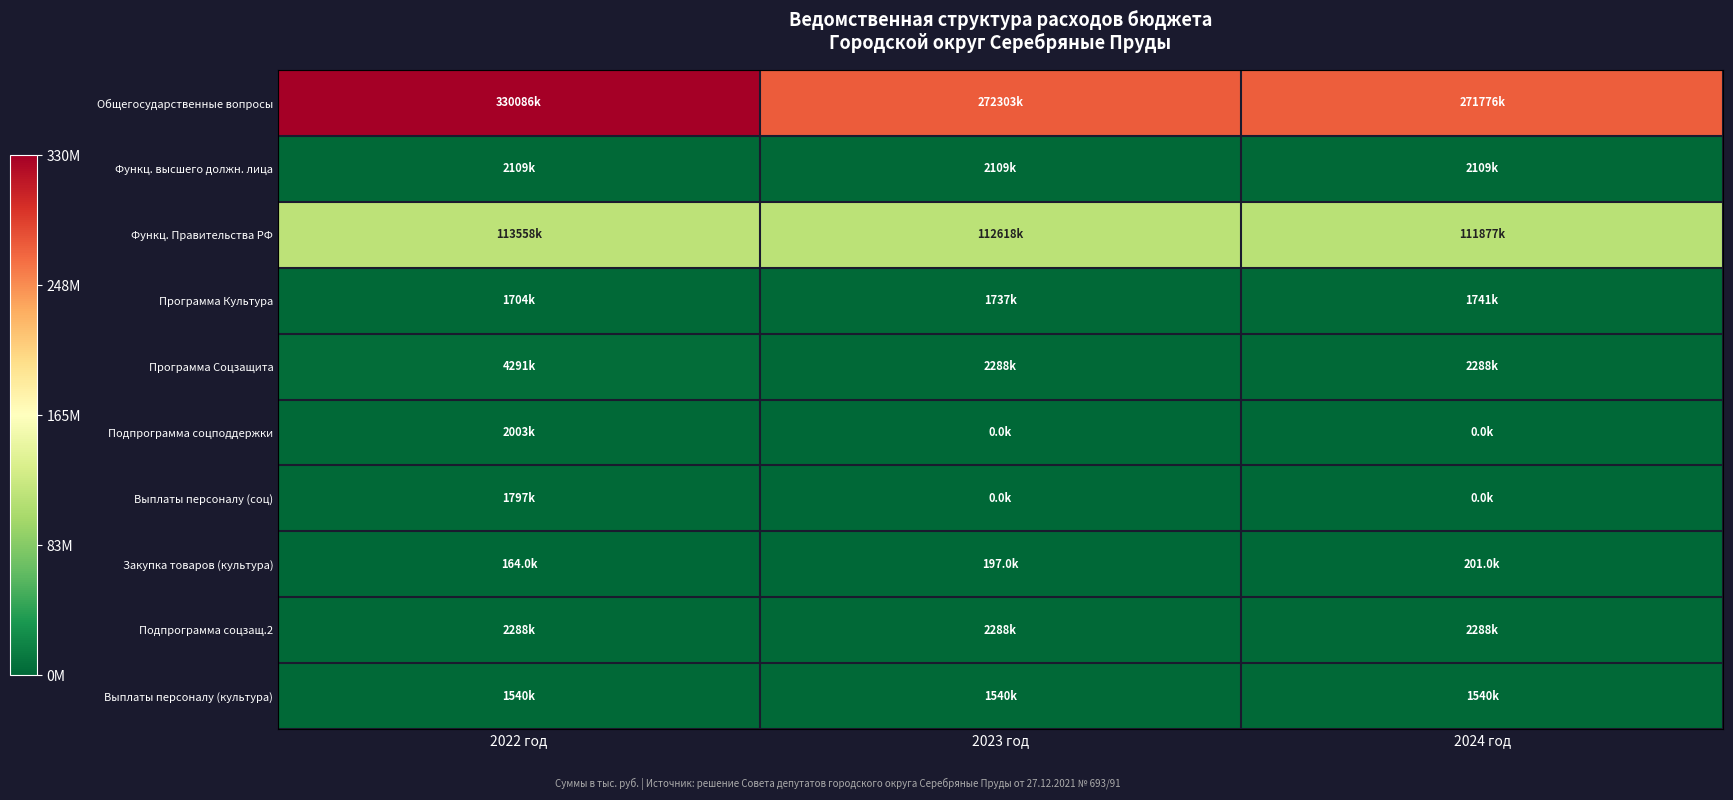

What is the maximum value shown in the chart?

330085631.5